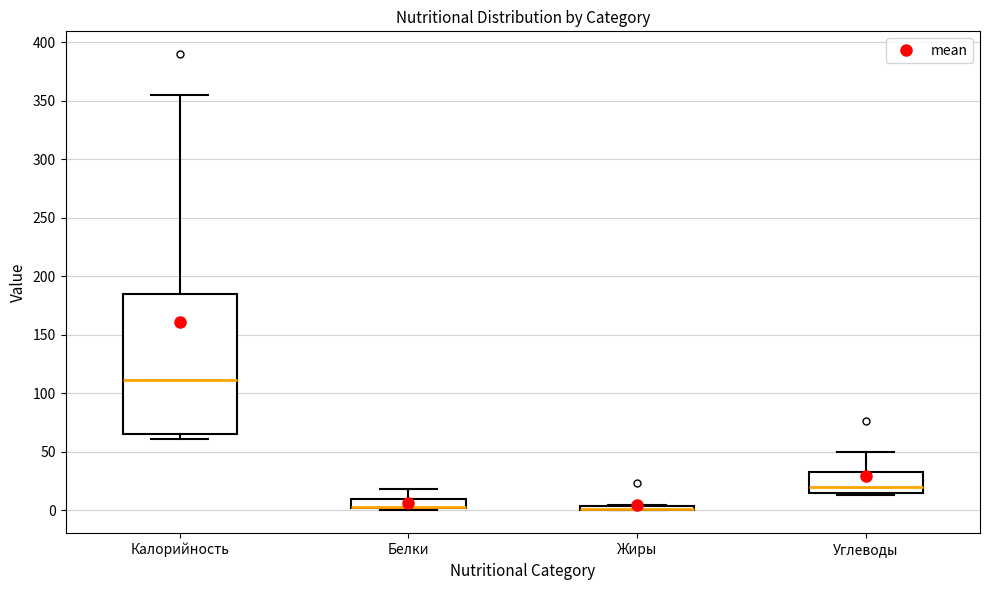

Which box is the tallest, from its lower edge to its upper edge?

Калорийность